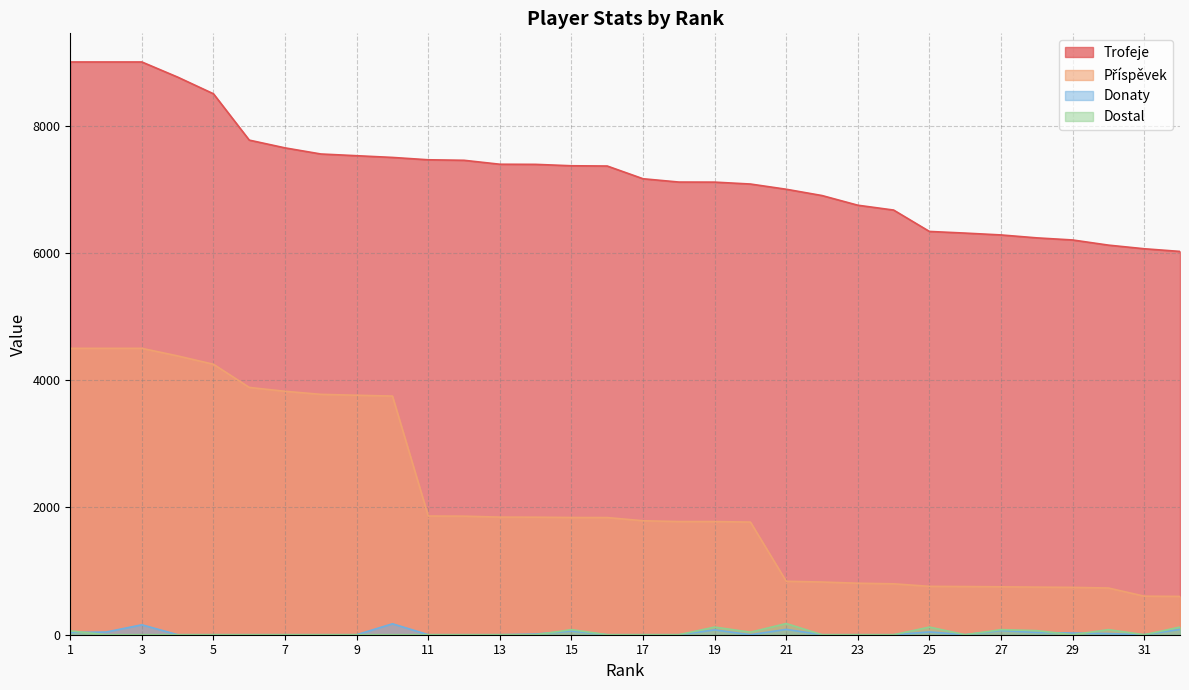

Reading left to right, transcribe all the data shown in this chart.

Trofeje: 9000	9000	9000	8762	8500	7772	7650	7554	7527	7500	7463	7455	7393	7391	7369	7365	7165	7113	7112	7082	7000	6901	6749	6673	6337	6311	6282	6236	6203	6122	6065	6023
Příspěvek: 4500	4500	4500	4381	4250	3886	3825	3777	3763	3750	1865	1863	1848	1847	1842	1841	1791	1778	1778	1770	840	828	809	800	760	757	753	748	744	734	606	602
Donaty: 36	42	156	0	0	0	0	0	0	172	0	0	0	10	58	0	0	0	76	0	84	0	0	0	44	0	66	36	26	18	0	84
Dostal: 60	0	0	0	0	0	0	0	0	0	0	0	0	0	80	0	0	0	120	40	176	0	0	0	120	0	80	64	0	80	0	120